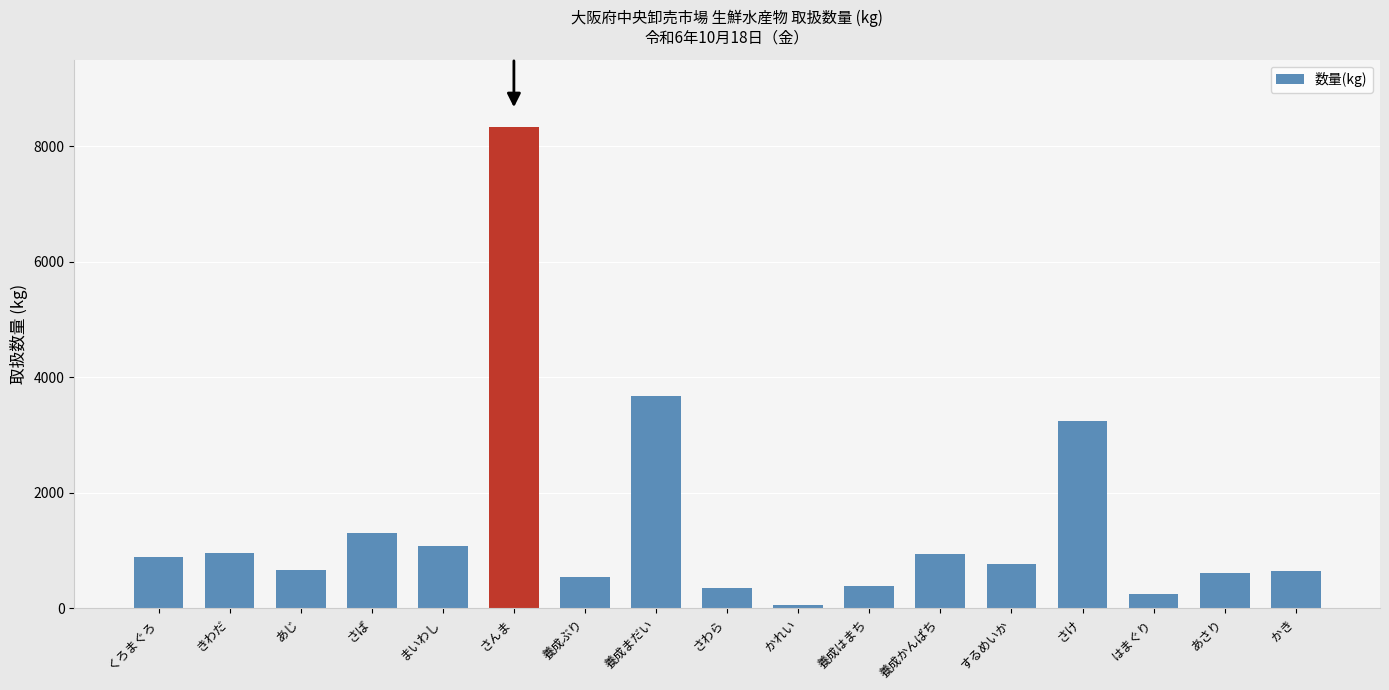

What is the ratio of the value at さんま to the value at あじ?

12.5